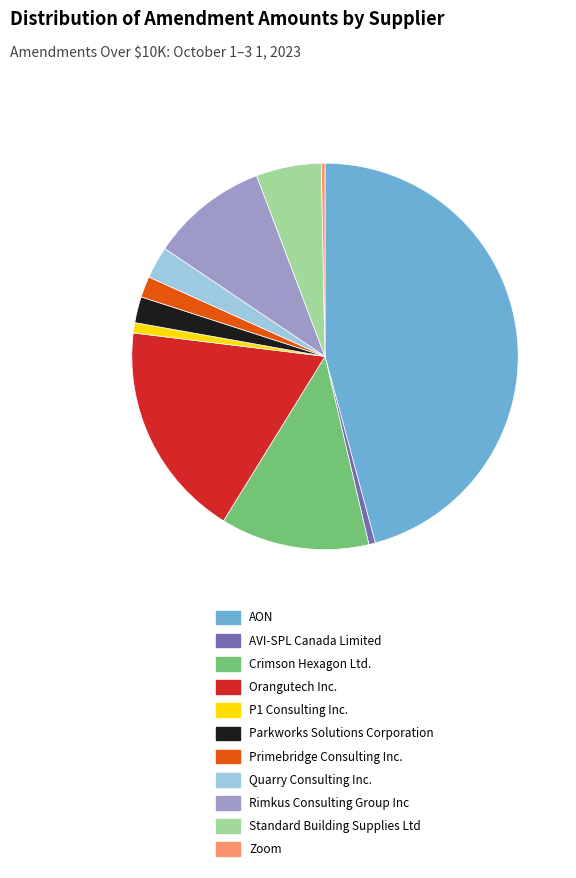

What is the ratio of the value at Parkworks Solutions Corporation to the value at Rimkus Consulting Group Inc?

0.2